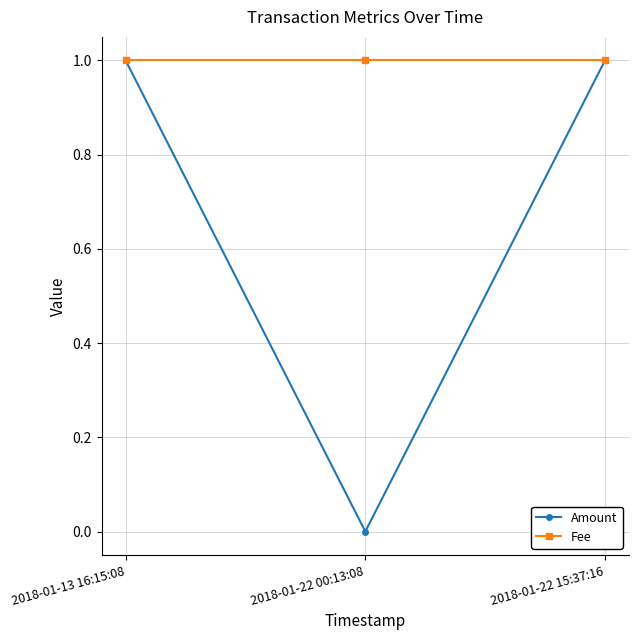

Which series has the largest range (max minus min)?

Amount